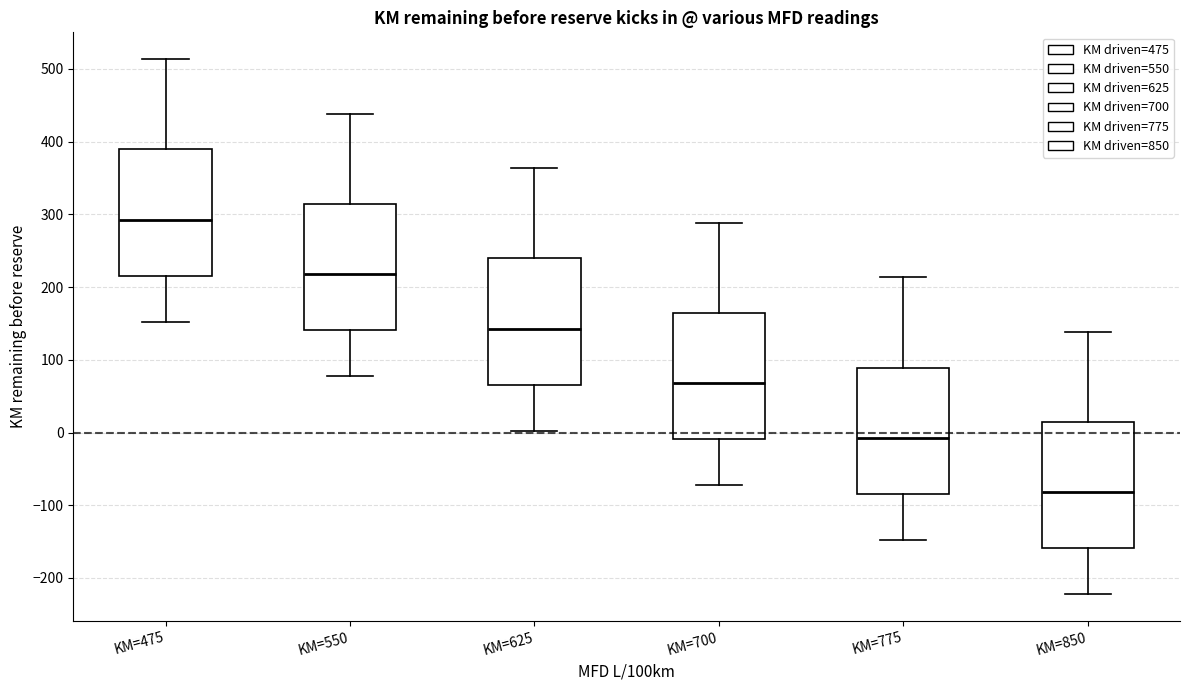

Reading left to right, read every box against the y-axis: the position of its median line, the range the box covers, and the ends of its whiskers. The values are not printed on the chart, so give them approximately, as read against the axis.

KM=475: median 290, box 220 to 390, whiskers 150 to 510
KM=550: median 220, box 140 to 310, whiskers 80 to 440
KM=625: median 140, box 70 to 240, whiskers 0 to 360
KM=700: median 70, box -10 to 160, whiskers -70 to 290
KM=775: median -10, box -80 to 90, whiskers -150 to 210
KM=850: median -80, box -160 to 10, whiskers -220 to 140